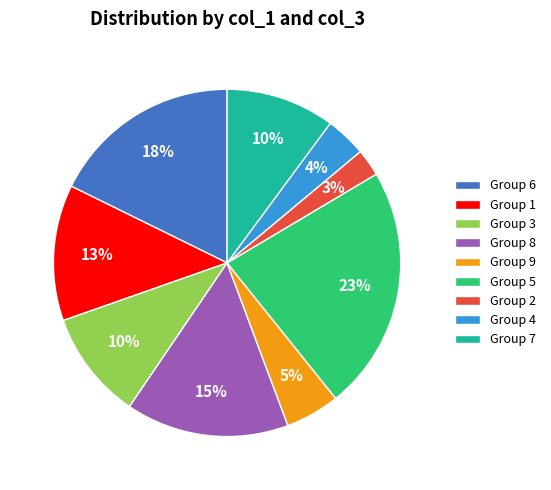

To the nearest percent, what portion does Group 7 represent?

10%